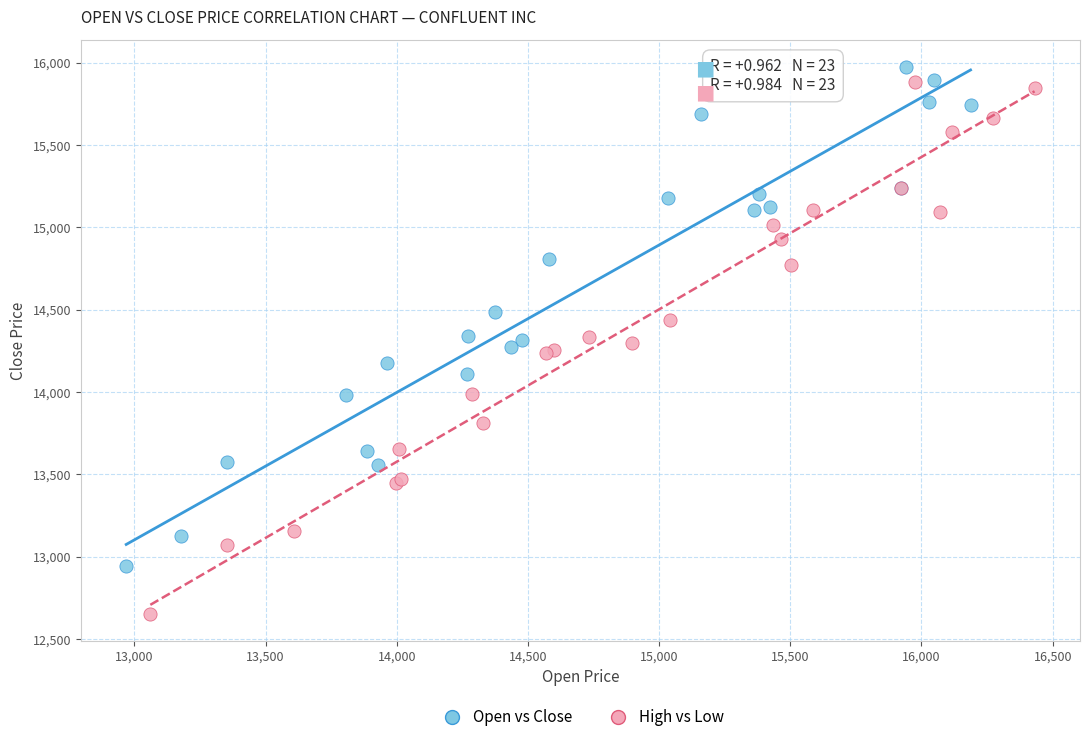

Which series has the widest spread of Y values?

High vs Low